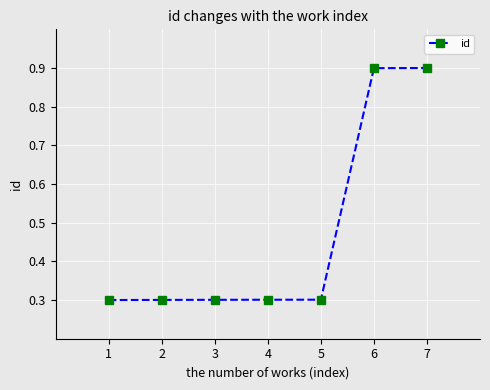

What is the difference between the values at 1 and 7?

0.6